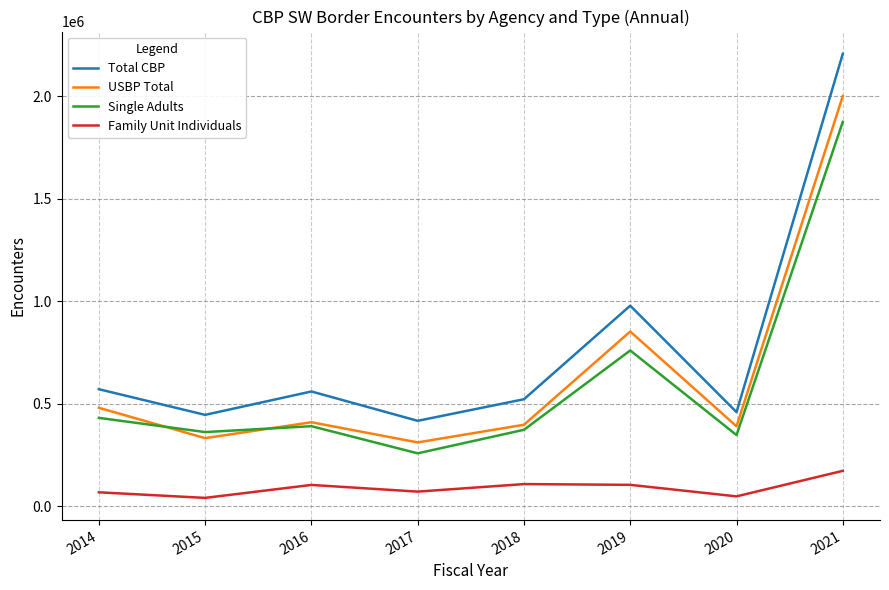

True or false: Total CBP and USBP Total intersect in this chart.

False